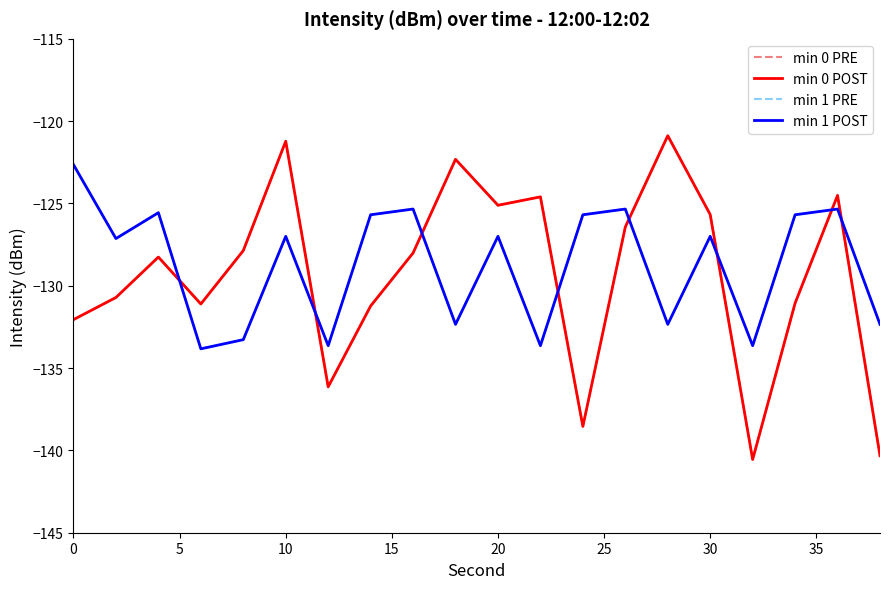

Is this an area chart (filled region under the line)?

No